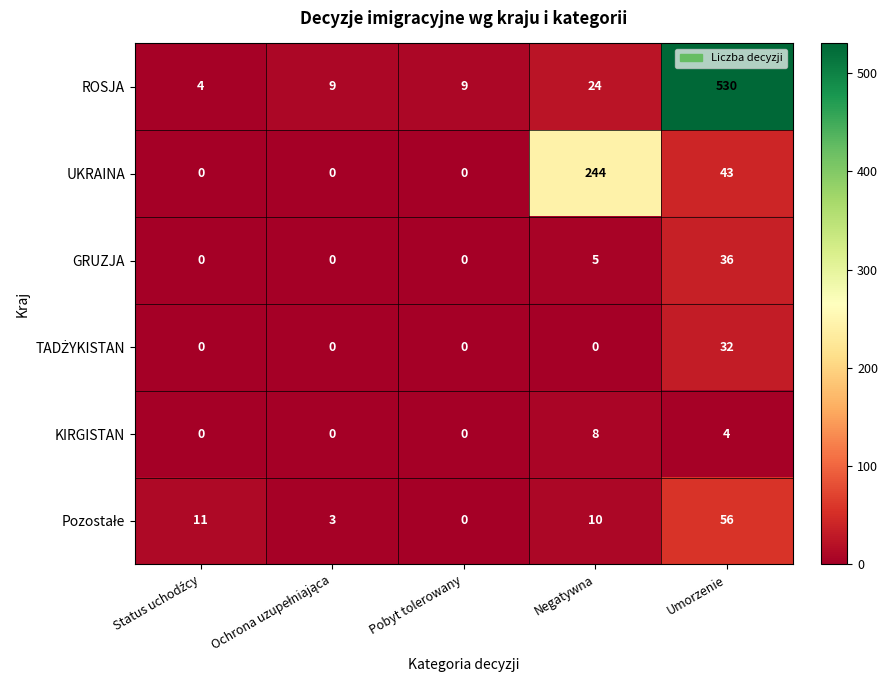

How many KIRGISTAN values are between 0 and 4?

4